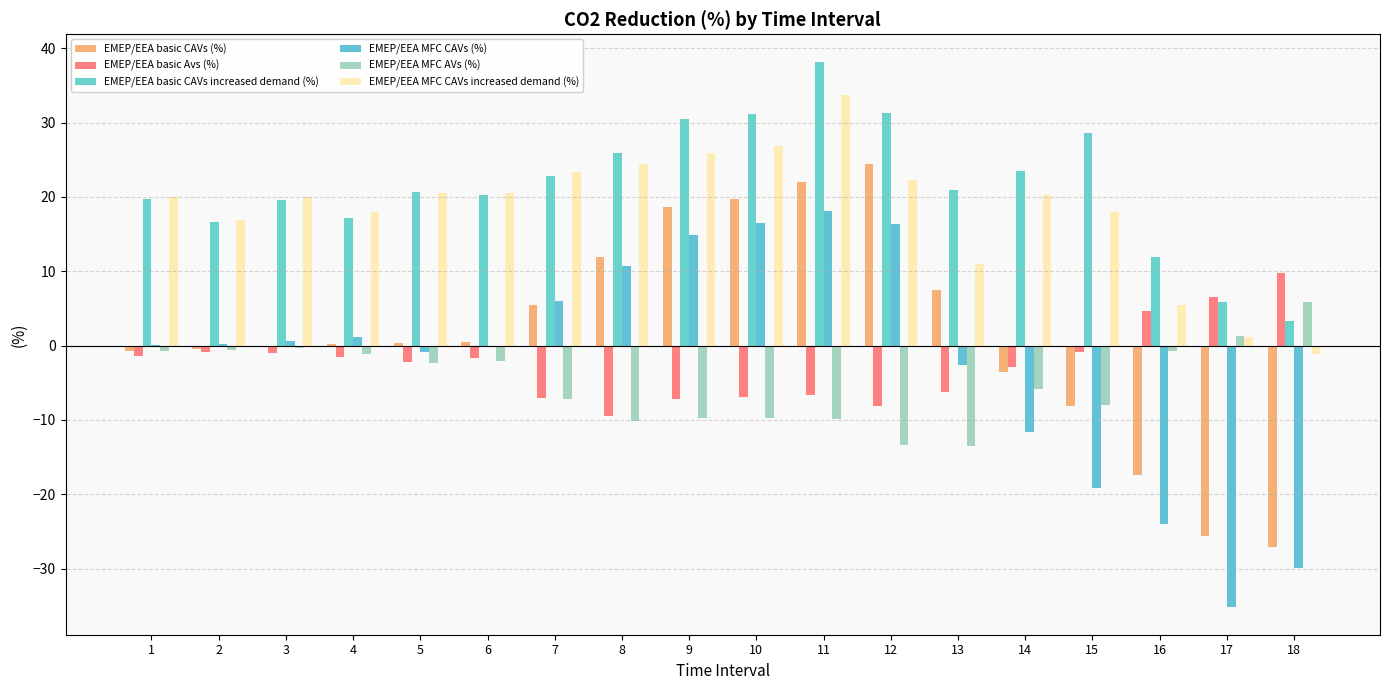

How many series are shown in this chart?

6